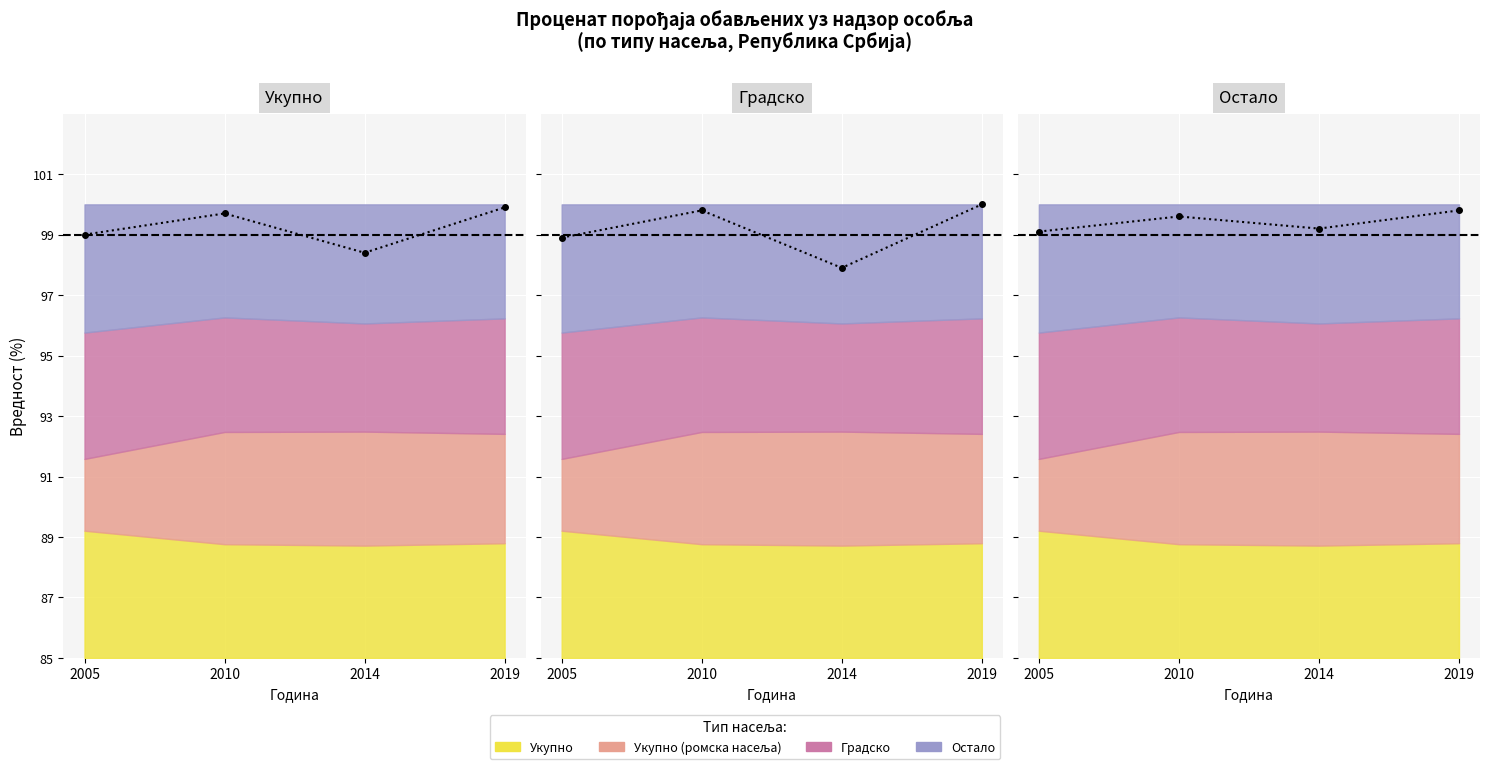

At which category does Градско reach its first local peak?

2010